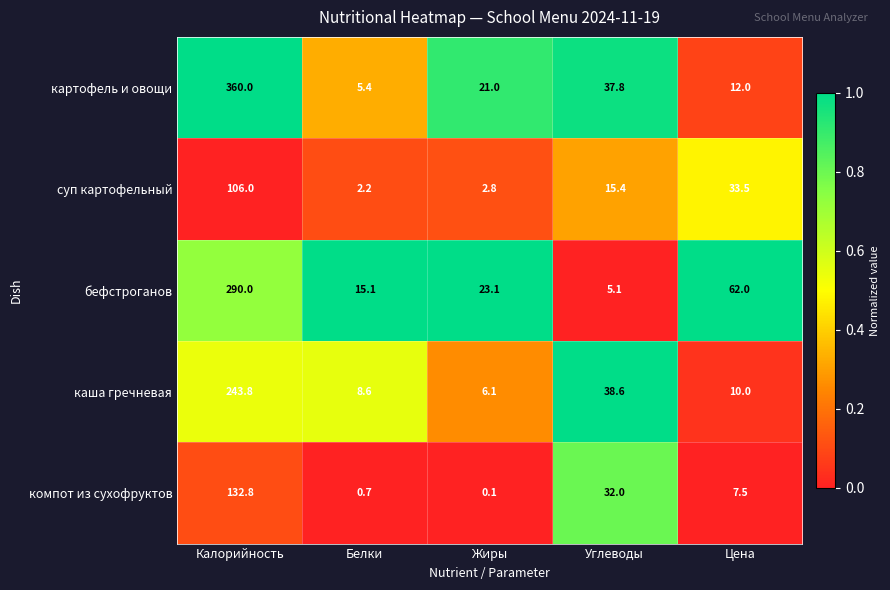

Rank the series by their maximum value, from lowest to highest.

суп картофельный, компот из сухофруктов, каша гречневая, бефстроганов, картофель и овощи